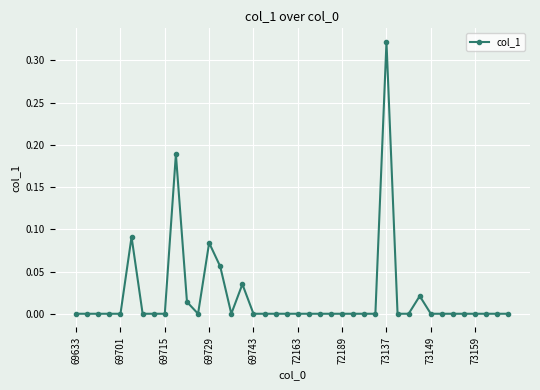

True or false: the data has more than 0 interior local peaks.

True